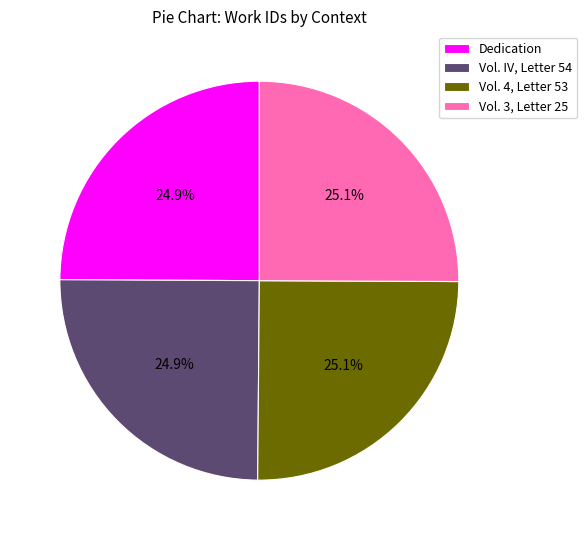

How much of the chart is everything except Dedication?

75.1%